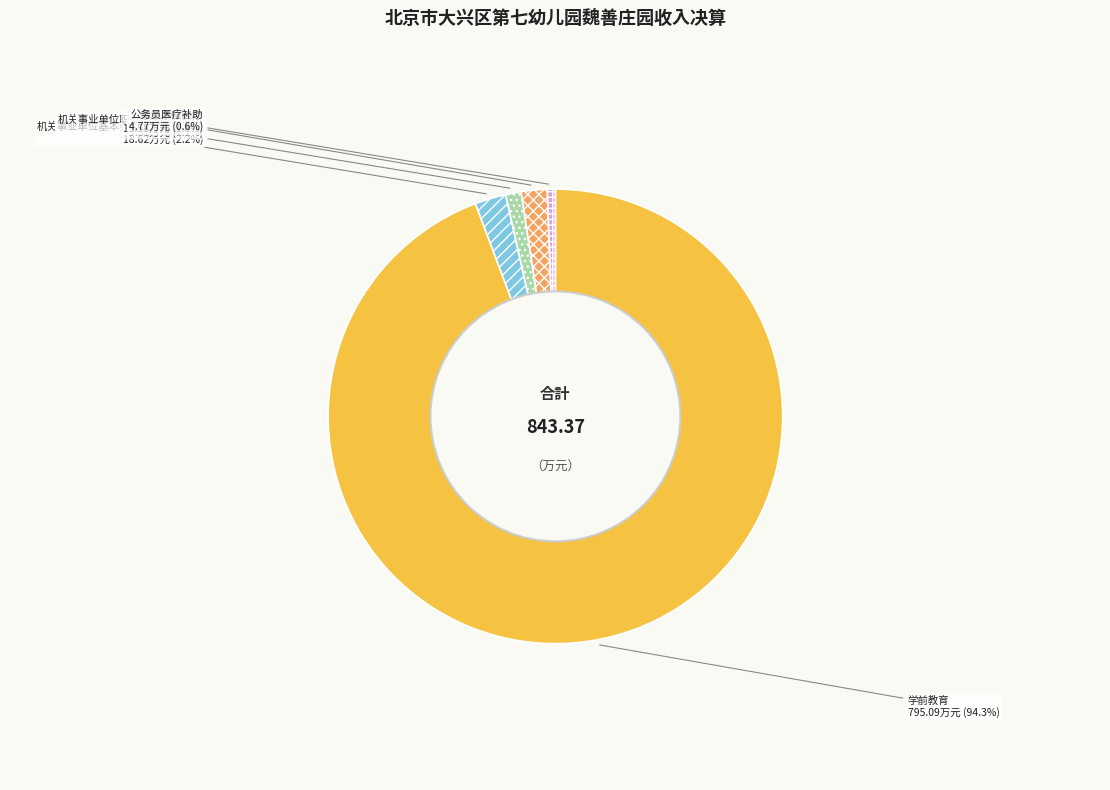

Count the number of slices in the pie.

5